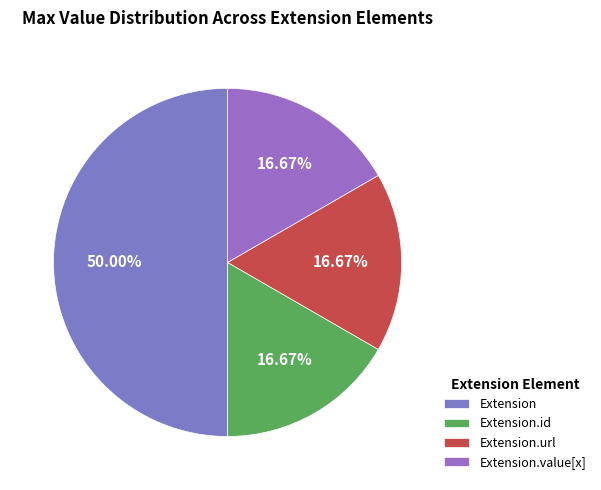

Does Extension.value[x] account for over 50% of the chart?

No